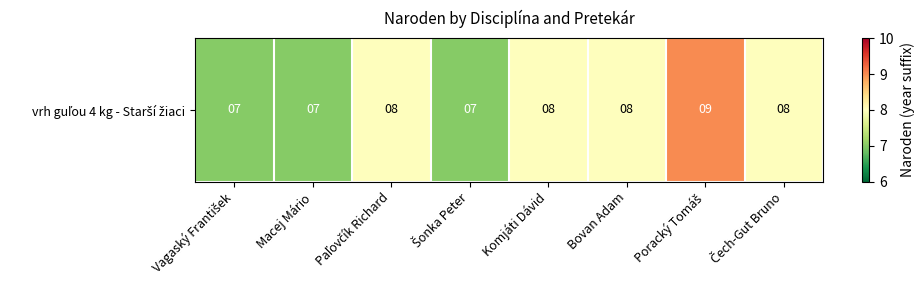

List the labels in order of value, smallest first.

Vagaský František, Macej Mário, Šonka Peter, Paľovčík Richard, Komjáti Dávid, Bovan Adam, Čech-Gut Bruno, Poracký Tomáš